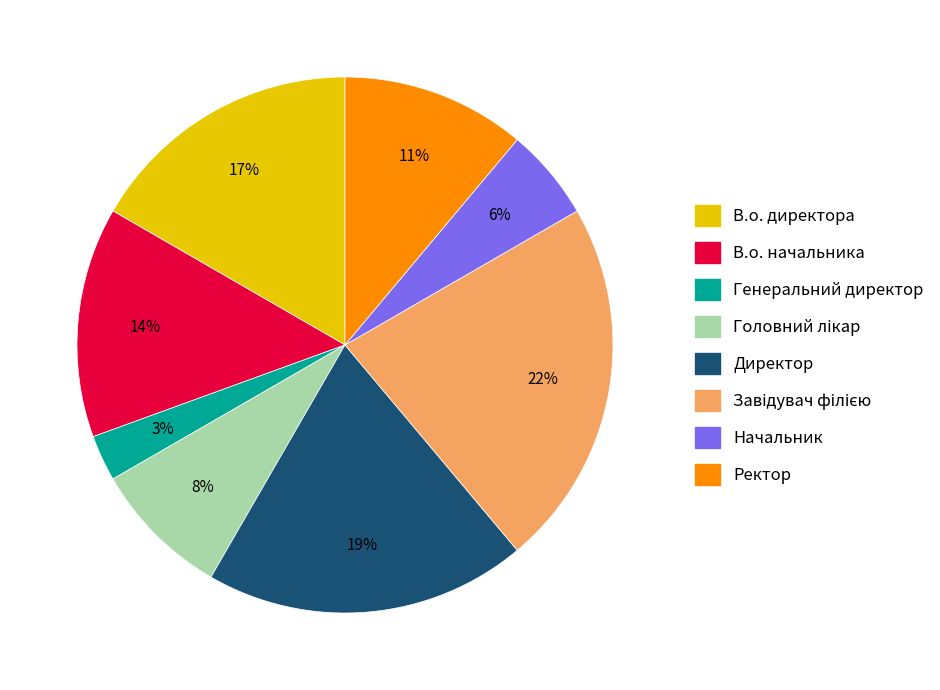

To the nearest percent, what is the average slice percentage?

12%